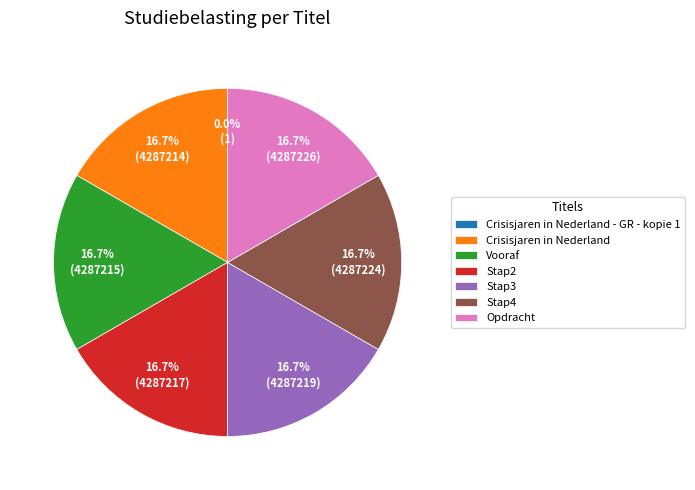

To the nearest percent, what percentage of the pie is Stap3?

17%